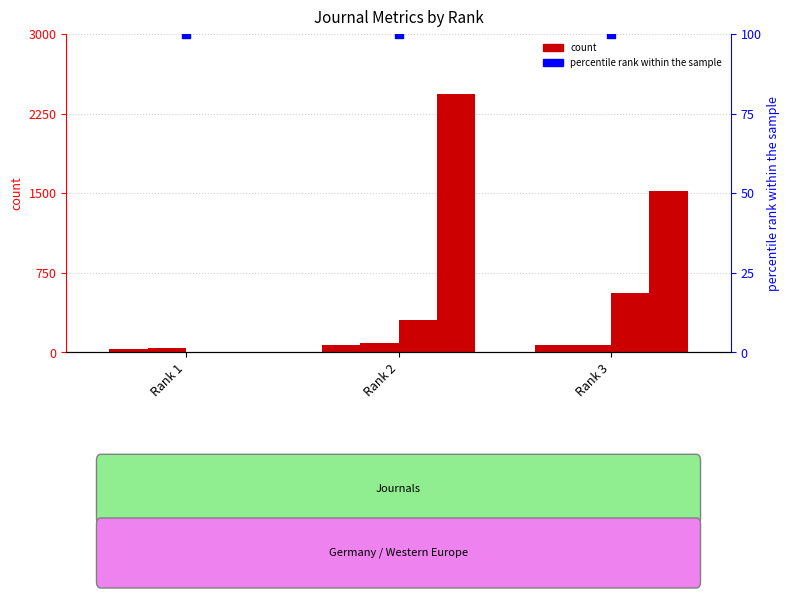

Which series has the largest Y range (max minus min)?

Total Cites (3years)